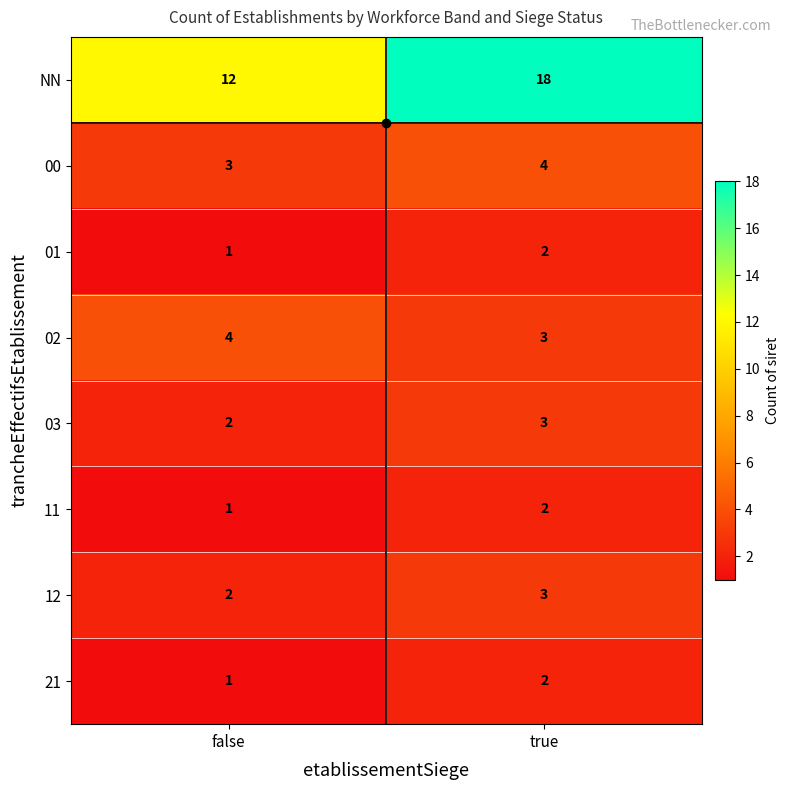

How many distinct data groups are displayed?

8